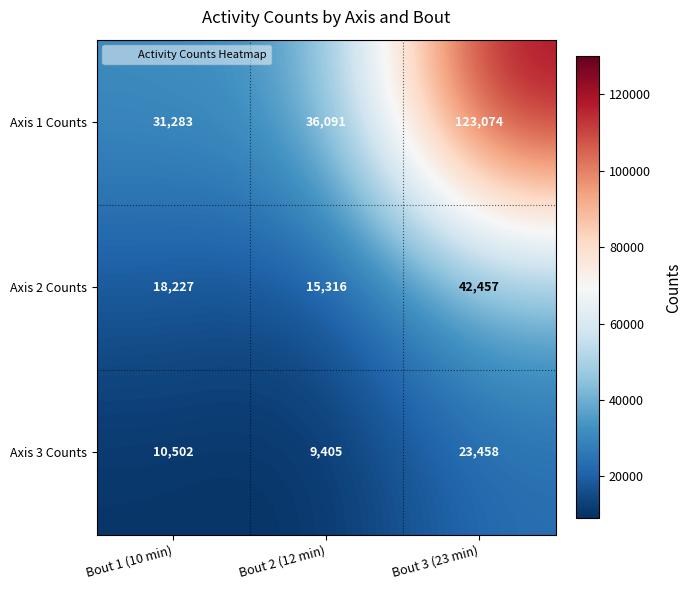

At which label is Axis 1 Counts closest to 77178?

Bout 2 (12 min)